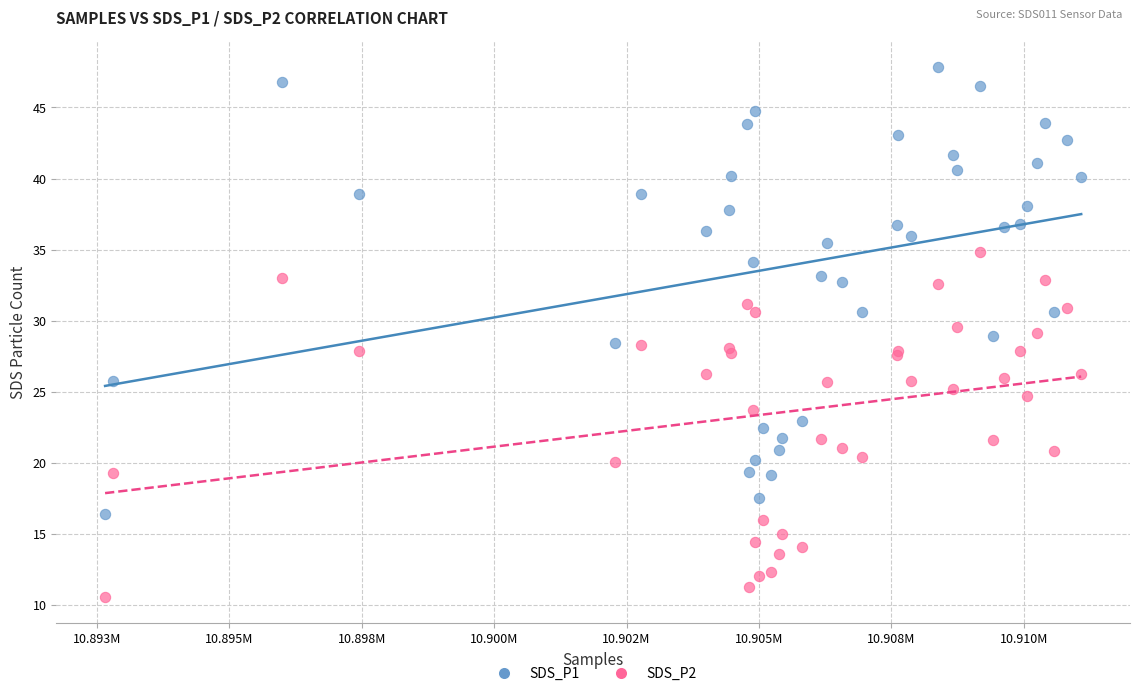

Which series reaches the minimum Y coordinate?

SDS_P2